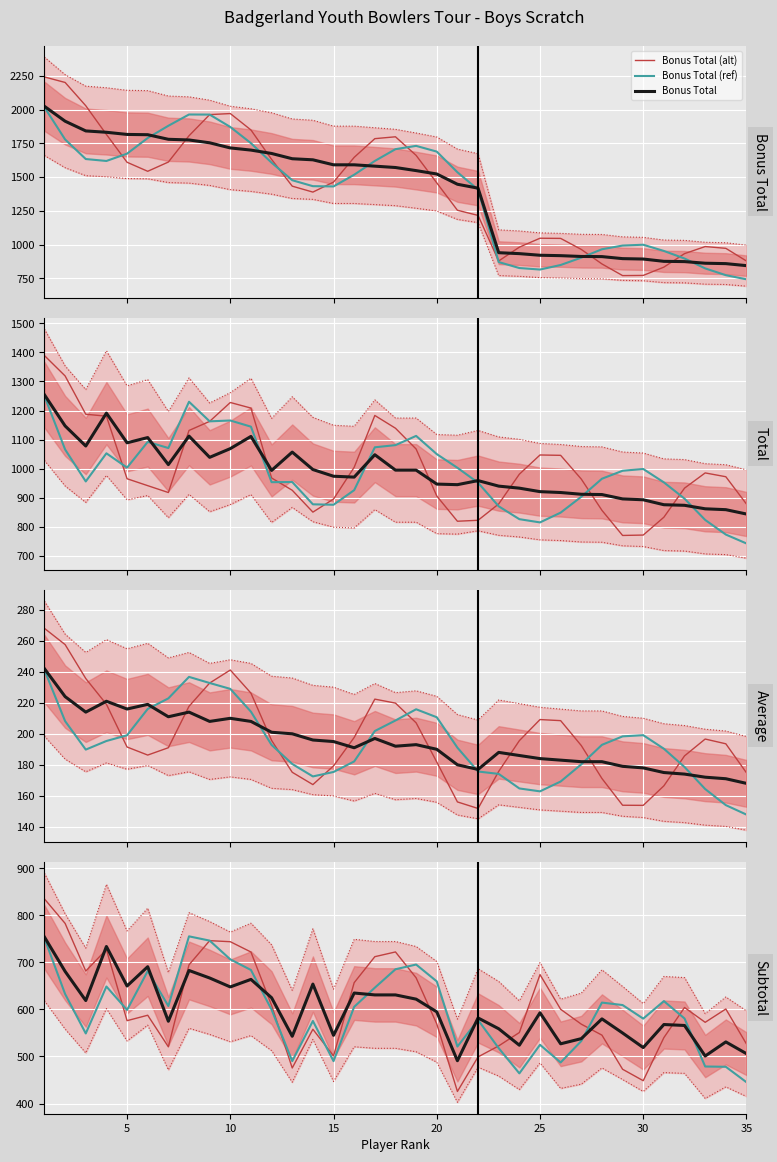

At which label does Bonus Total first exceed 1288?

1